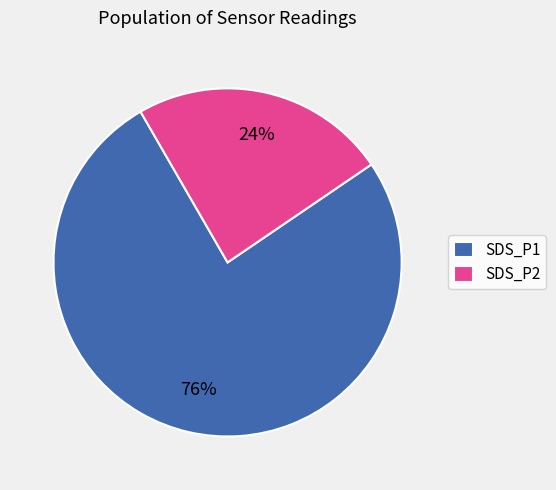

How many slices are in this pie chart?

2